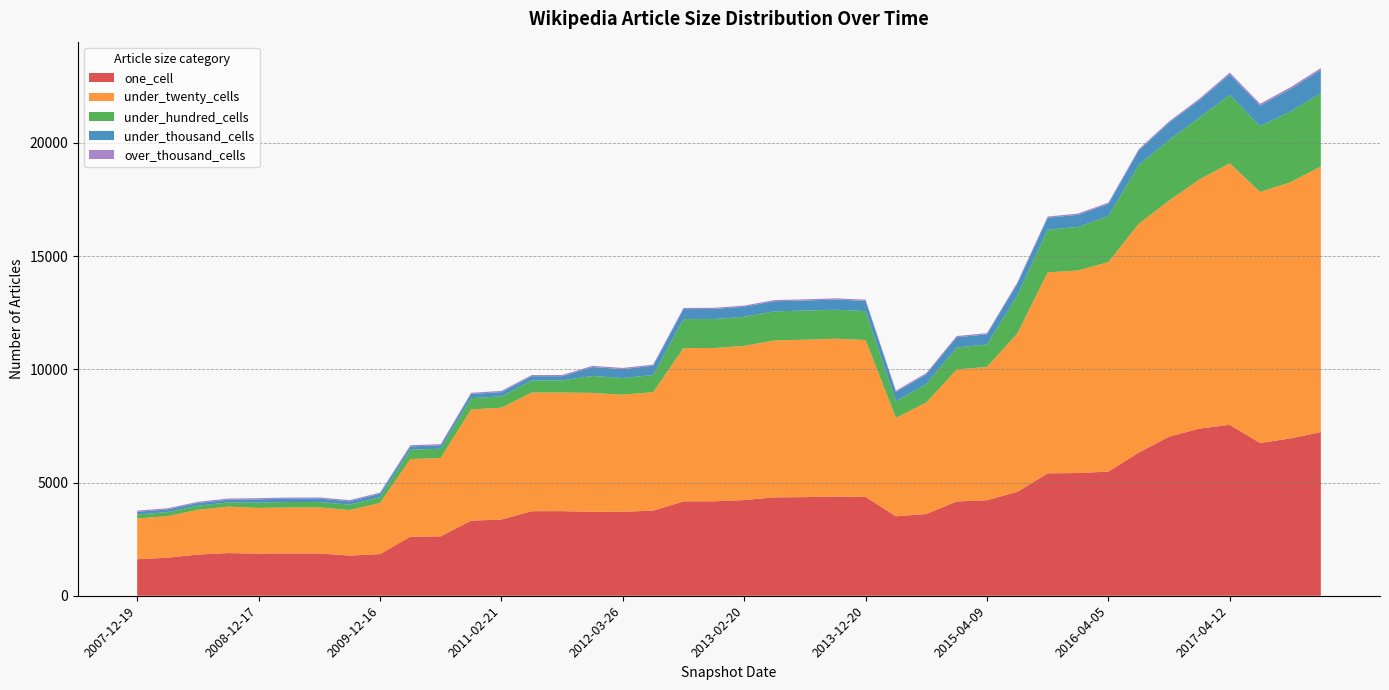

Reading left to right, list all the values displayed in this chart.

one_cell: 2007-12-19=1614	2008-04-01=1680	2008-06-27=1818	2008-10-10=1886	2008-12-17=1859	2009-04-06=1869	2009-06-17=1867	2009-09-25=1775	2009-12-16=1840	2010-04-01=2607	2010-07-26=2623	2010-11-17=3318	2011-02-21=3367	2011-06-10=3735	2011-09-05=3737	2012-01-18=3707	2012-03-26=3711	2012-07-13=3757	2012-10-31=4169	2012-12-11=4173	2013-02-20=4227	2013-05-21=4345	2013-07-09=4356	2013-09-10=4383	2013-12-20=4363	2014-03-28=3511	2014-09-08=3610	2015-01-19=4164	2015-04-09=4219	2015-07-03=4591	2015-10-01=5406	2016-01-04=5422	2016-04-05=5484	2016-07-04=6324	2016-10-07=7028	2016-12-27=7384	2017-04-12=7550	2017-07-24=6745	2017-10-12=6951	2017-12-22=7227
under_twenty_cells: 2007-12-19=1799	2008-04-01=1836	2008-06-27=1979	2008-10-10=2052	2008-12-17=2020	2009-04-06=2033	2009-06-17=2035	2009-09-25=2010	2009-12-16=2259	2010-04-01=3432	2010-07-26=3462	2010-11-17=4909	2011-02-21=4942	2011-06-10=5240	2011-09-05=5240	2012-01-18=5252	2012-03-26=5168	2012-07-13=5237	2012-10-31=6770	2012-12-11=6771	2013-02-20=6809	2013-05-21=6934	2013-07-09=6954	2013-09-10=6971	2013-12-20=6932	2014-03-28=4348	2014-09-08=4928	2015-01-19=5832	2015-04-09=5890	2015-07-03=6992	2015-10-01=8880	2016-01-04=8947	2016-04-05=9255	2016-07-04=10107	2016-10-07=10426	2016-12-27=11008	2017-04-12=11550	2017-07-24=11089	2017-10-12=11316	2017-12-22=11737
under_hundred_cells: 2007-12-19=177	2008-04-01=177	2008-06-27=180	2008-10-10=185	2008-12-17=235	2009-04-06=237	2009-06-17=240	2009-09-25=241	2009-12-16=255	2010-04-01=409	2010-07-26=411	2010-11-17=500	2011-02-21=501	2011-06-10=534	2011-09-05=534	2012-01-18=749	2012-03-26=737	2012-07-13=755	2012-10-31=1281	2012-12-11=1281	2013-02-20=1286	2013-05-21=1286	2013-07-09=1285	2013-09-10=1280	2013-12-20=1279	2014-03-28=729	2014-09-08=814	2015-01-19=973	2015-04-09=988	2015-07-03=1683	2015-10-01=1883	2016-01-04=1923	2016-04-05=2026	2016-07-04=2589	2016-10-07=2674	2016-12-27=2731	2017-04-12=3021	2017-07-24=2911	2017-10-12=3124	2017-12-22=3240
under_thousand_cells: 2007-12-19=119	2008-04-01=119	2008-06-27=119	2008-10-10=119	2008-12-17=145	2009-04-06=147	2009-06-17=148	2009-09-25=147	2009-12-16=149	2010-04-01=150	2010-07-26=150	2010-11-17=186	2011-02-21=186	2011-06-10=187	2011-09-05=187	2012-01-18=394	2012-03-26=394	2012-07-13=409	2012-10-31=442	2012-12-11=442	2013-02-20=443	2013-05-21=445	2013-07-09=445	2013-09-10=452	2013-12-20=452	2014-03-28=418	2014-09-08=431	2015-01-19=449	2015-04-09=449	2015-07-03=520	2015-10-01=527	2016-01-04=533	2016-04-05=540	2016-07-04=647	2016-10-07=765	2016-12-27=767	2017-04-12=908	2017-07-24=907	2017-10-12=991	2017-12-22=1020
over_thousand_cells: 2007-12-19=52	2008-04-01=52	2008-06-27=52	2008-10-10=52	2008-12-17=52	2009-04-06=52	2009-06-17=52	2009-09-25=52	2009-12-16=52	2010-04-01=52	2010-07-26=52	2010-11-17=53	2011-02-21=53	2011-06-10=53	2011-09-05=53	2012-01-18=53	2012-03-26=53	2012-07-13=53	2012-10-31=53	2012-12-11=53	2013-02-20=53	2013-05-21=53	2013-07-09=53	2013-09-10=53	2013-12-20=53	2014-03-28=53	2014-09-08=53	2015-01-19=55	2015-04-09=55	2015-07-03=55	2015-10-01=55	2016-01-04=58	2016-04-05=59	2016-07-04=59	2016-10-07=59	2016-12-27=69	2017-04-12=82	2017-07-24=82	2017-10-12=80	2017-12-22=86